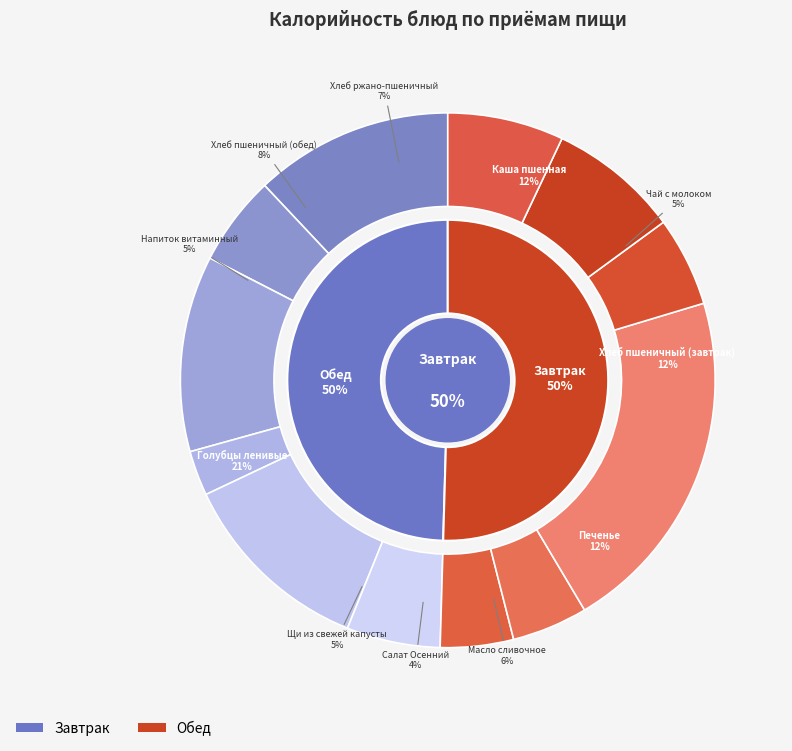

To the nearest percent, what is the combined percentage of Голубцы ленивые and Каша пшенная?

33%